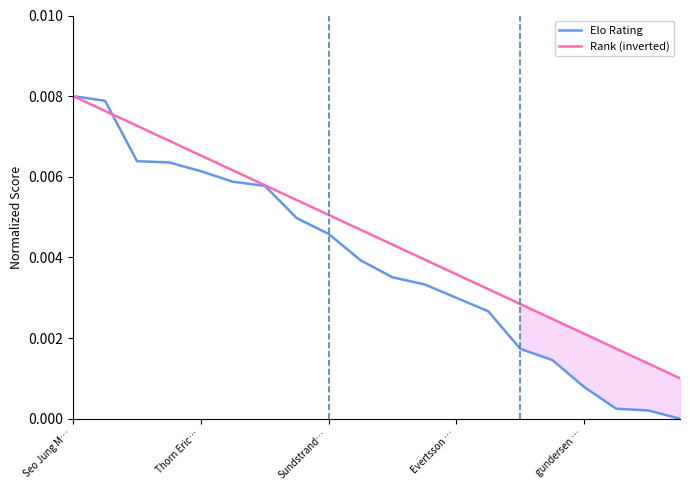

True or false: Elo Rating and Rank (inverted) cross at least once.

True